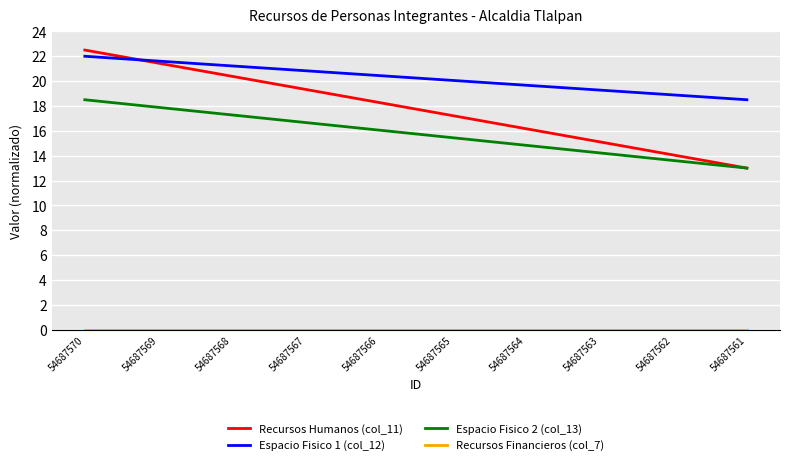

Which series has the largest total across all categories?

Espacio Fisico 1 (col_12)